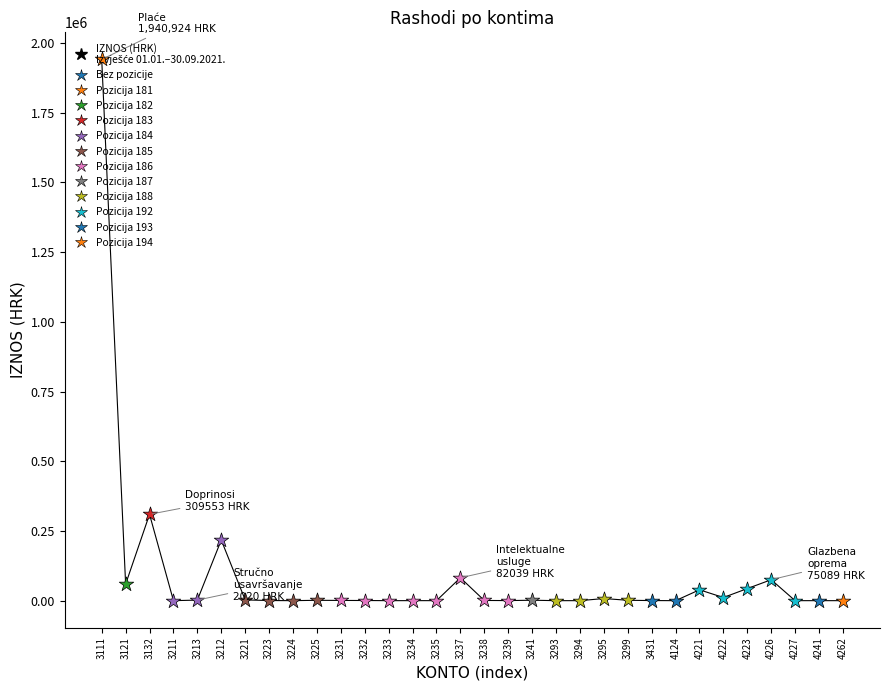

The value at 4227 is 0.0. True or false?

True